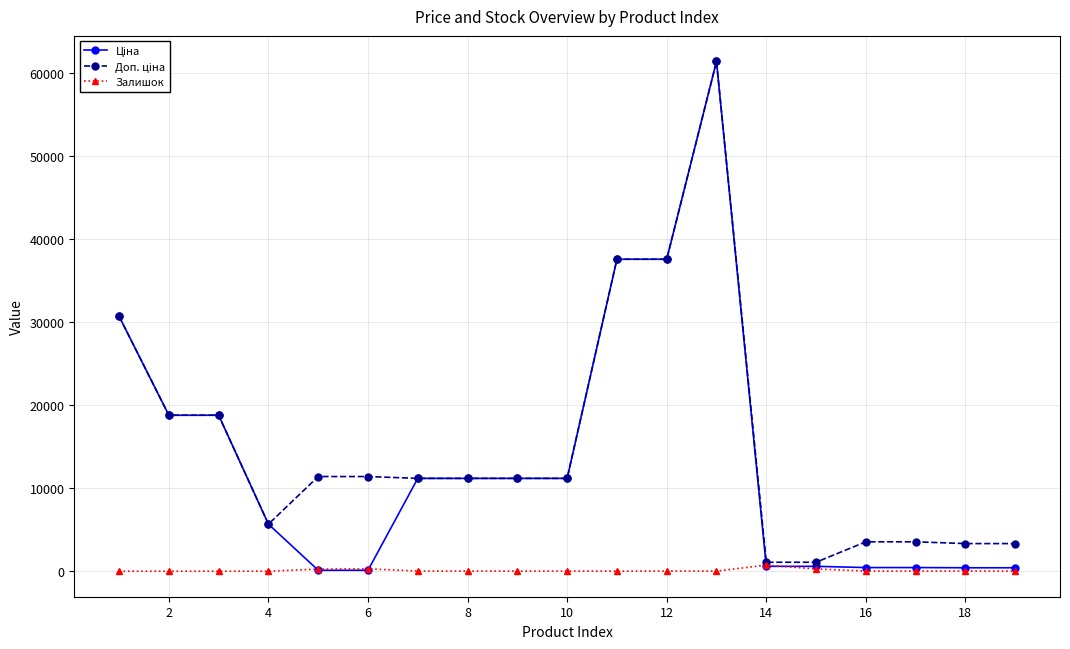

How many lines are shown in the chart?

3